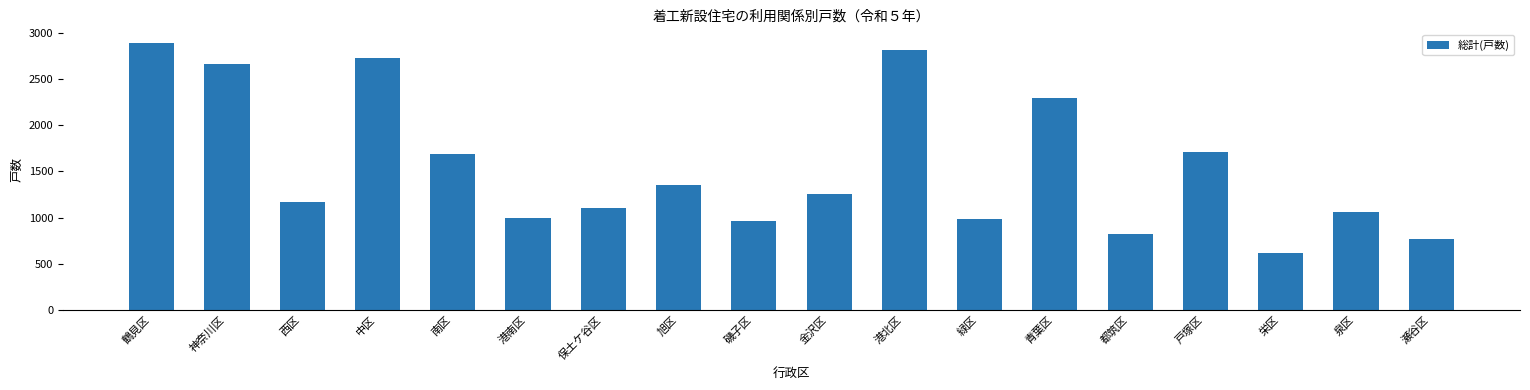

Is it true that the value at 港北区 is 2821?

True